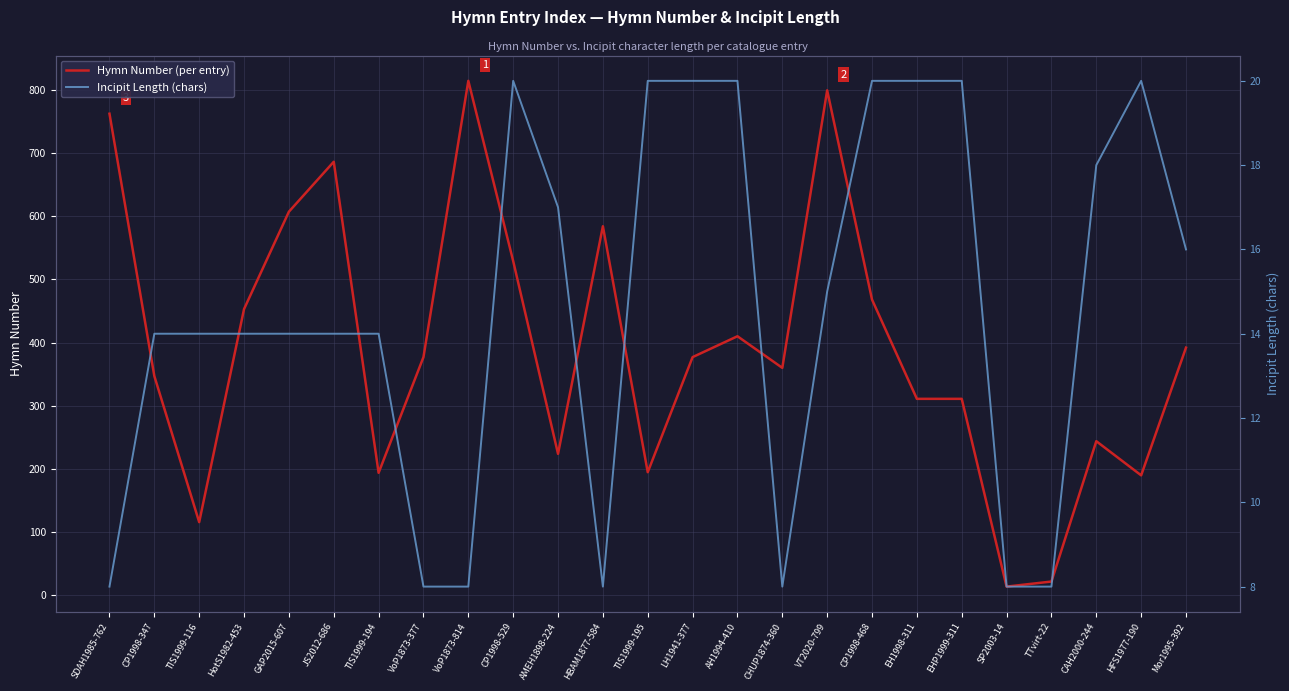

The value of Incipit Length (chars) at HotS1982-453 is 5. True or false?

False